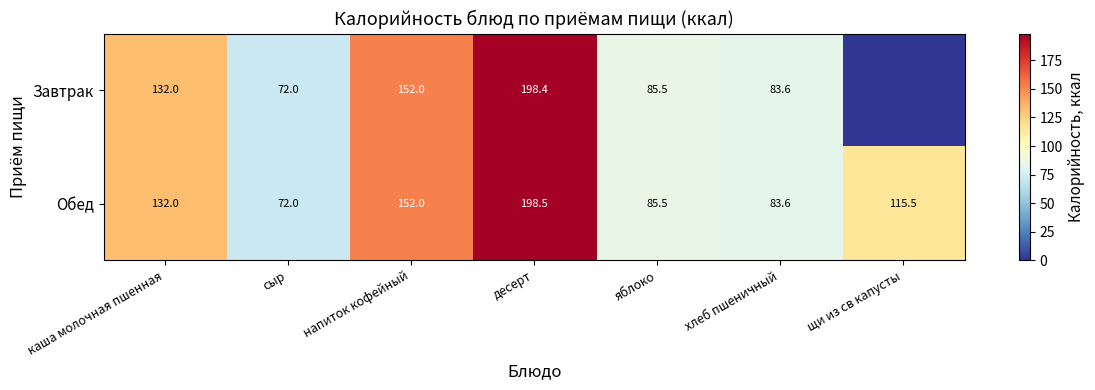

The value of Завтрак at сыр is 72.0. True or false?

True